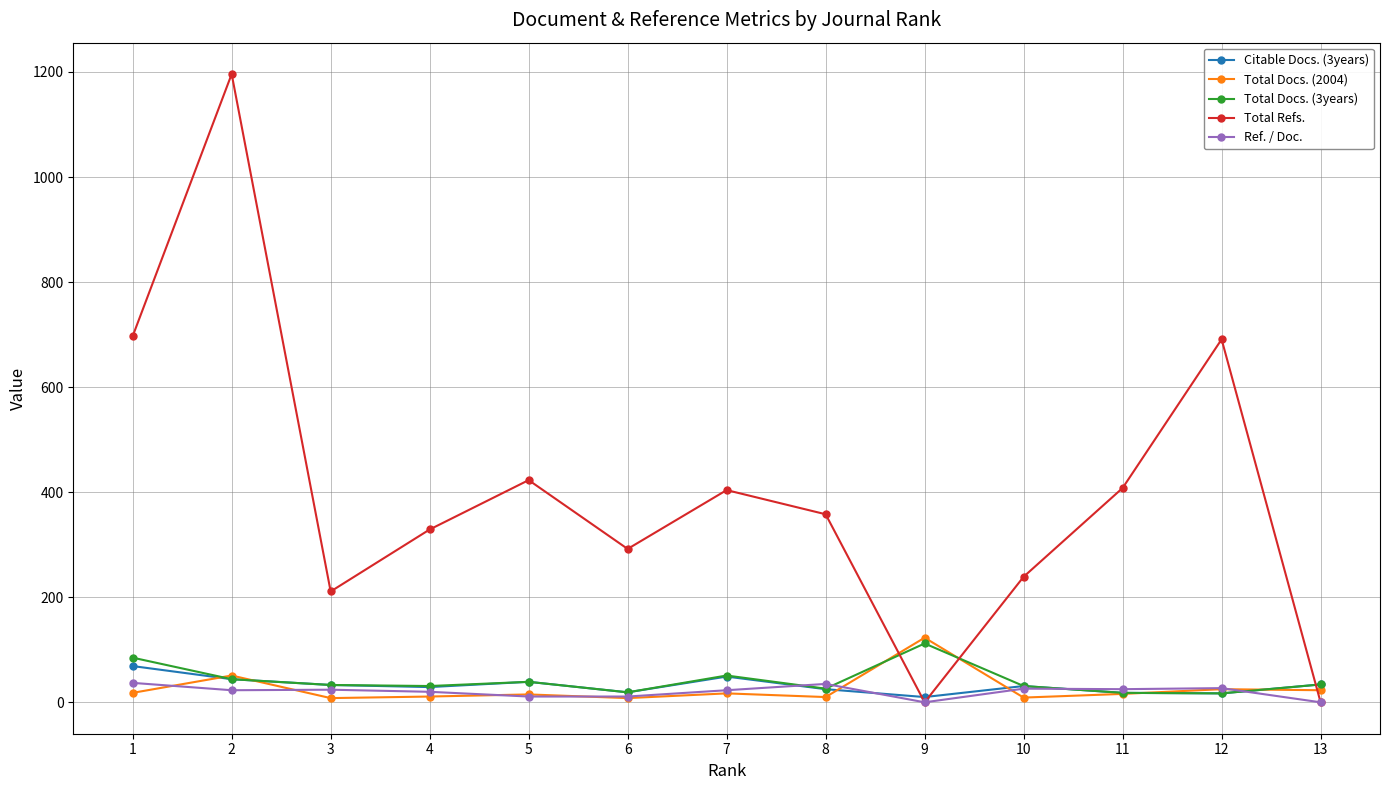

At which label does Total Docs. (2004) reach its peak?

9